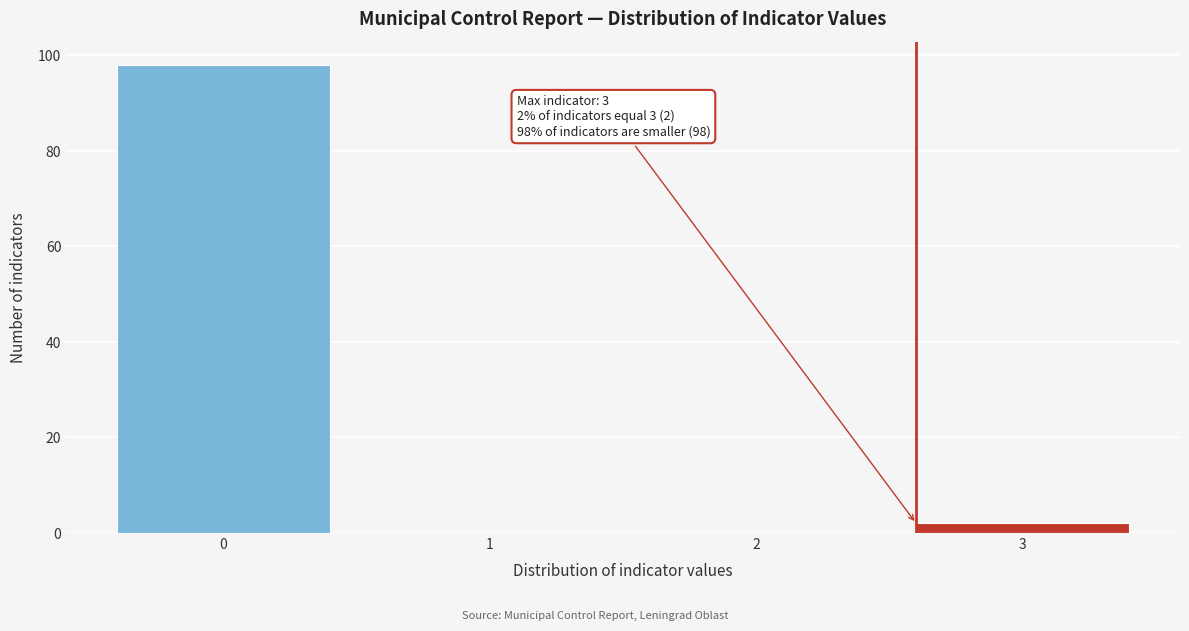

Reading left to right, list all the values displayed in this chart.

0=98	1=0	2=0	3=2